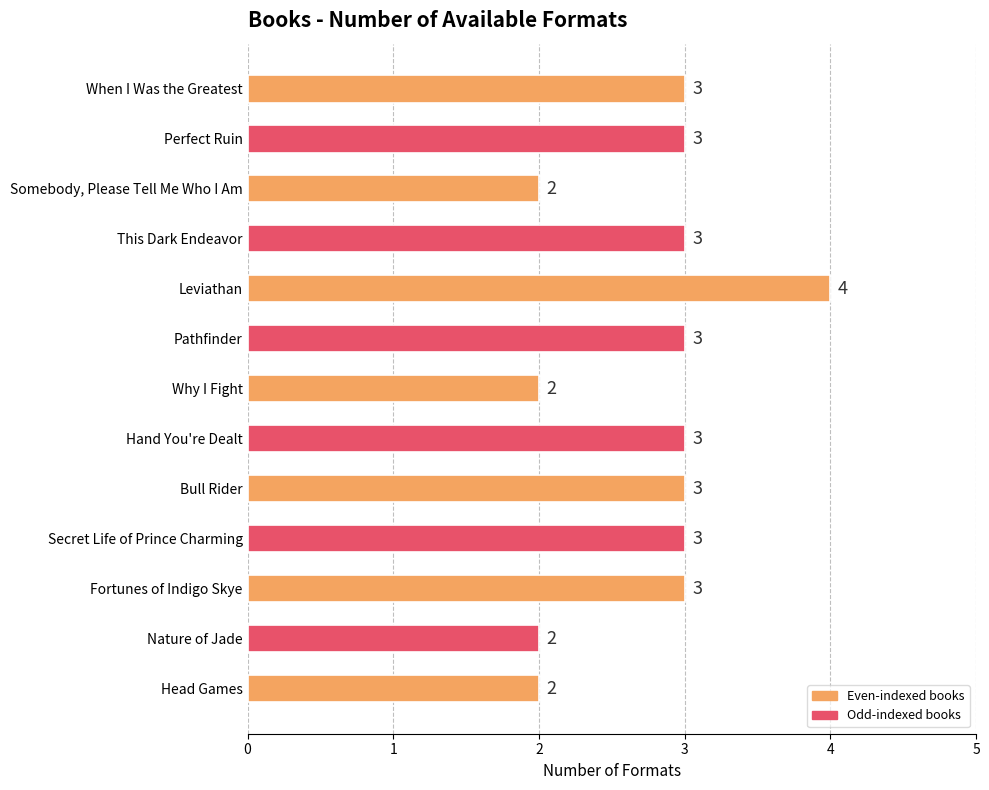

Reading top to bottom, extract all data points from this chart.

3	3	2	3	4	3	2	3	3	3	3	2	2